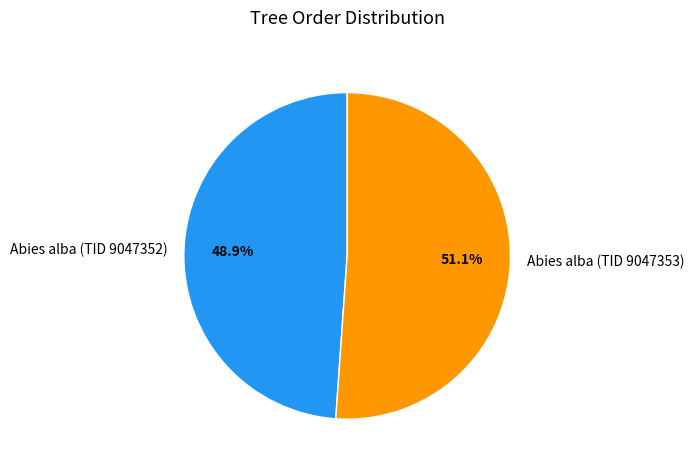

Which has a higher value, Abies alba (TID 9047353) or Abies alba (TID 9047352)?

Abies alba (TID 9047353)